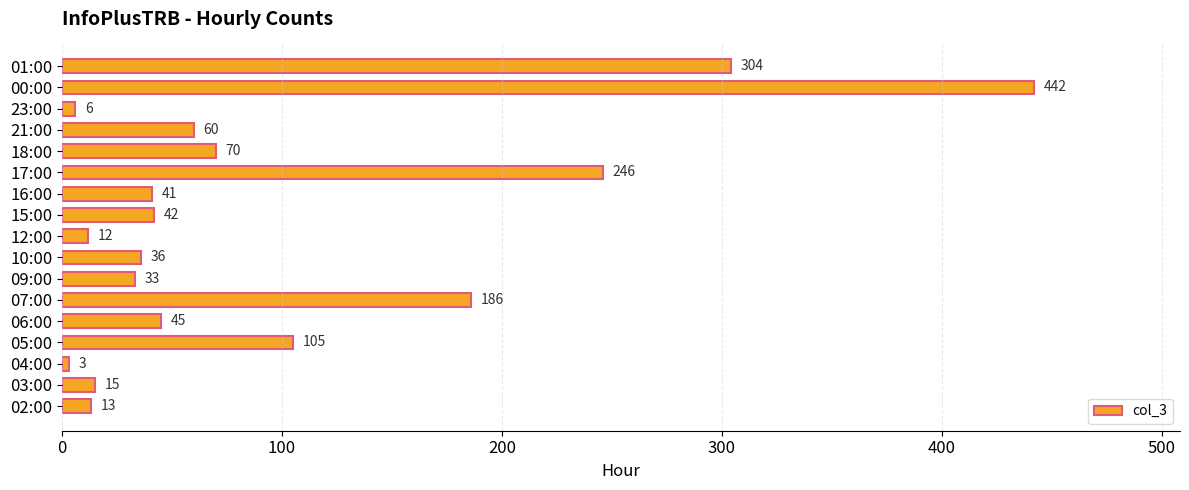

What is the minimum value shown in the chart?

3